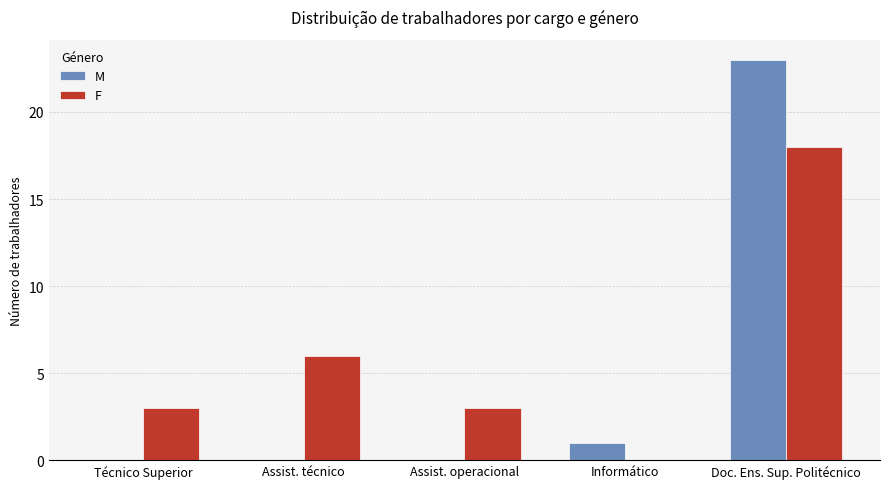

Are the bars horizontal?

No